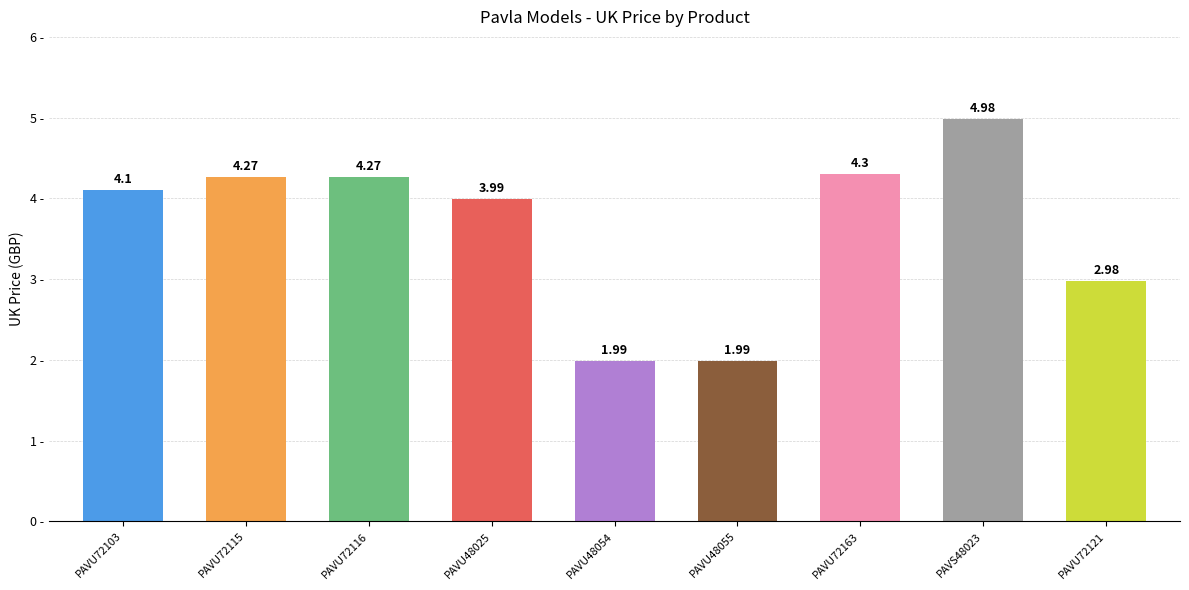

Between PAVS48023 and PAVU72116, which is larger?

PAVS48023